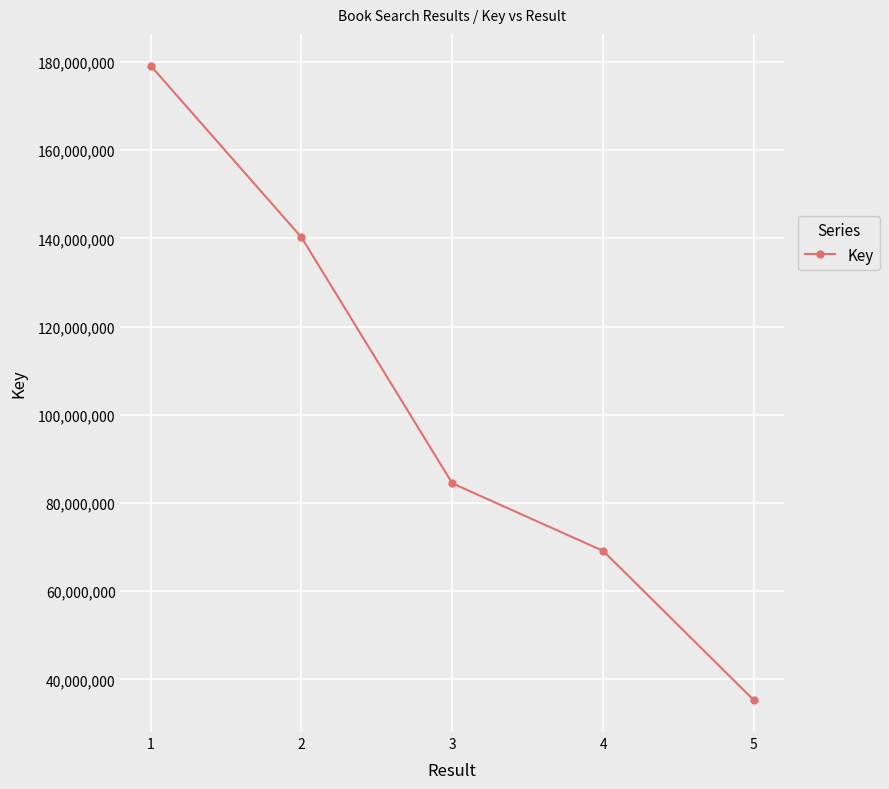

What is the ratio of the value at 3 to the value at 1?

0.5